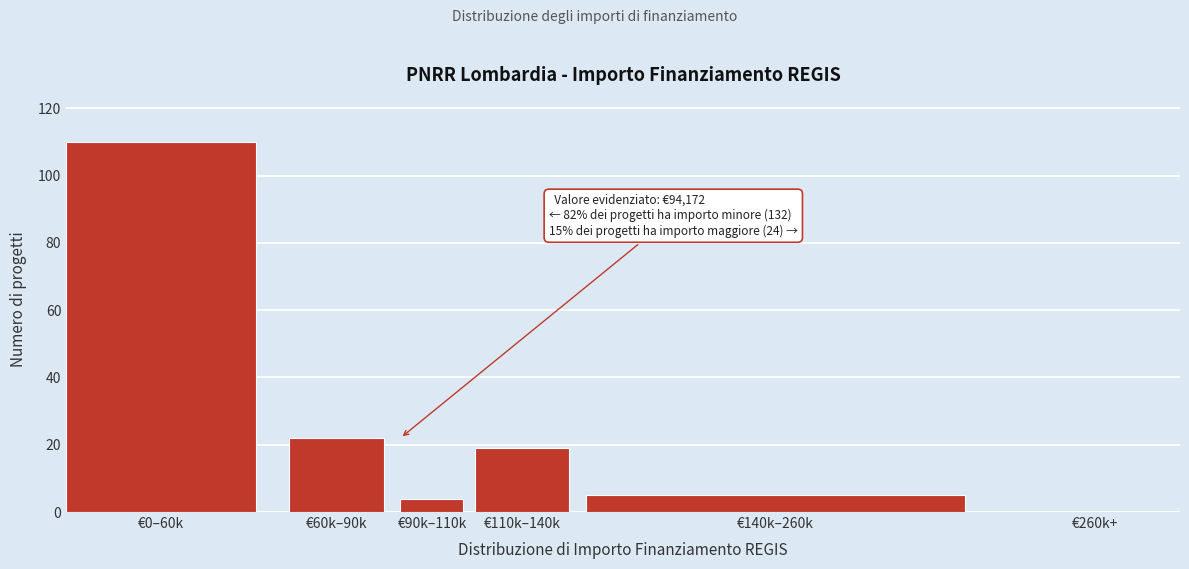

Reading right to left, list all the values displayed in this chart.

€260k+=0	€140k–260k=5	€110k–140k=19	€90k–110k=4	€60k–90k=22	€0–60k=110